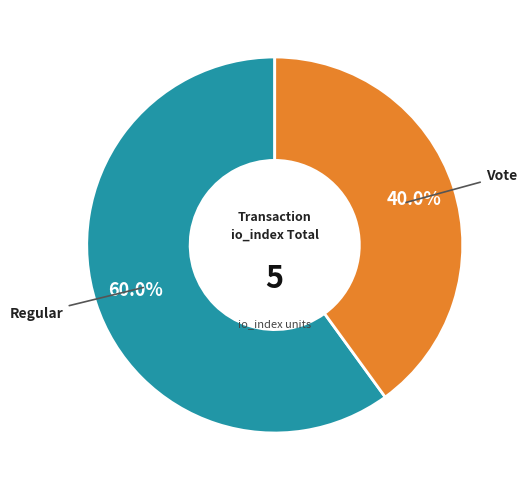

To the nearest percent, what is the average slice percentage?

50%